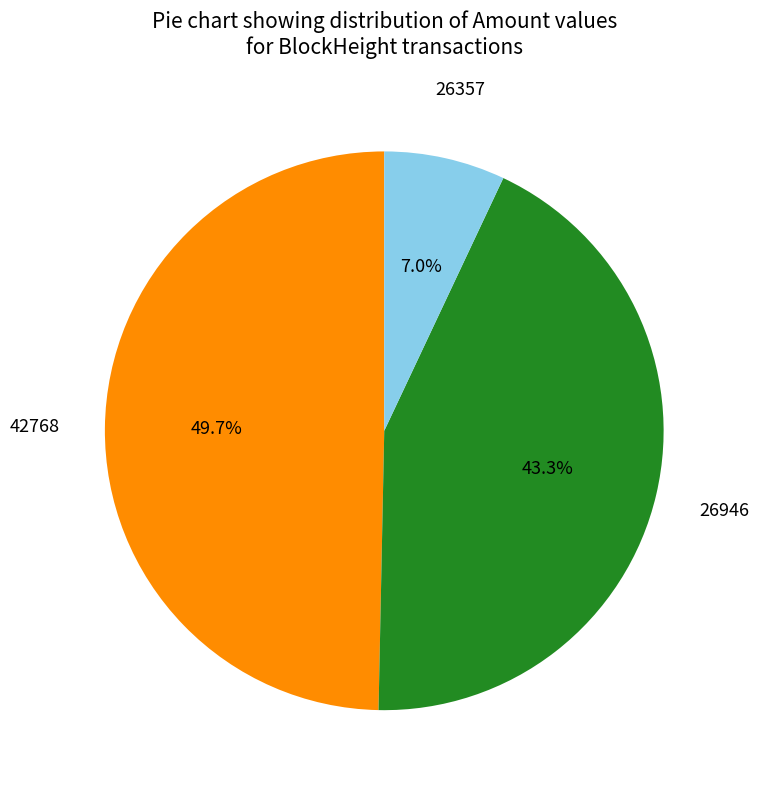

Is there a majority slice in this chart?

No